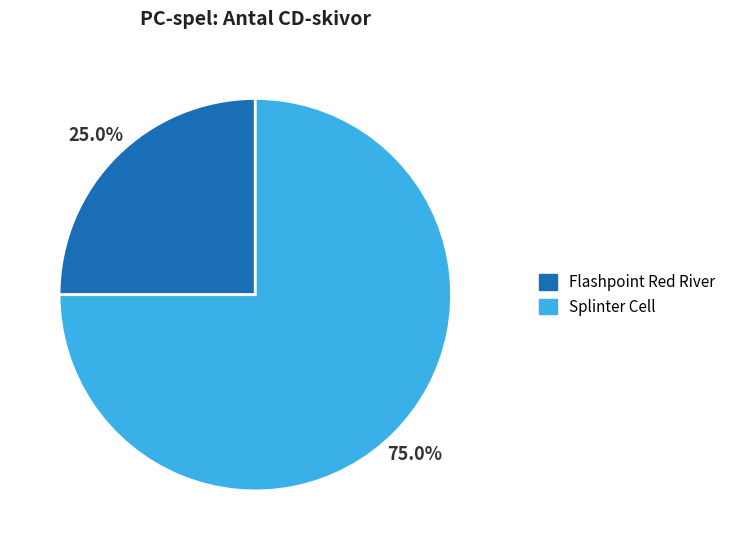

Which category accounts for the majority?

Splinter Cell